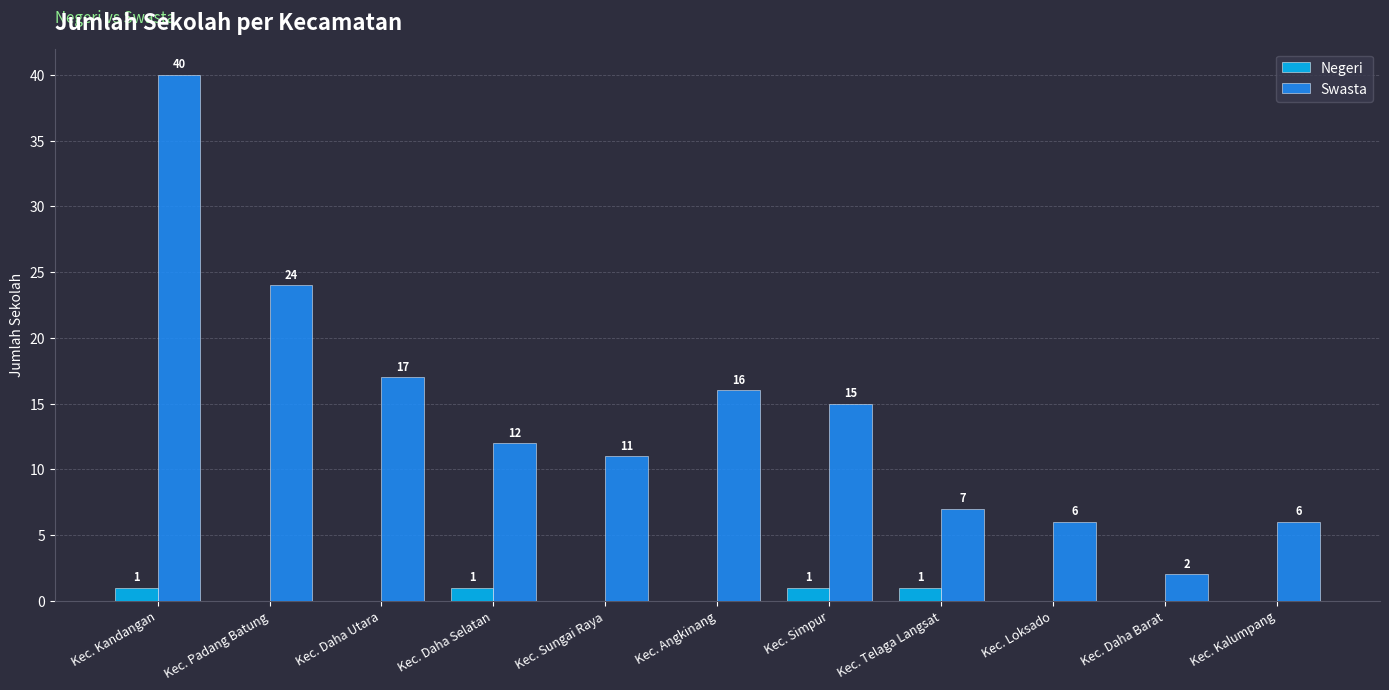

Where is Swasta nearest to the value 21?

Kec. Padang Batung